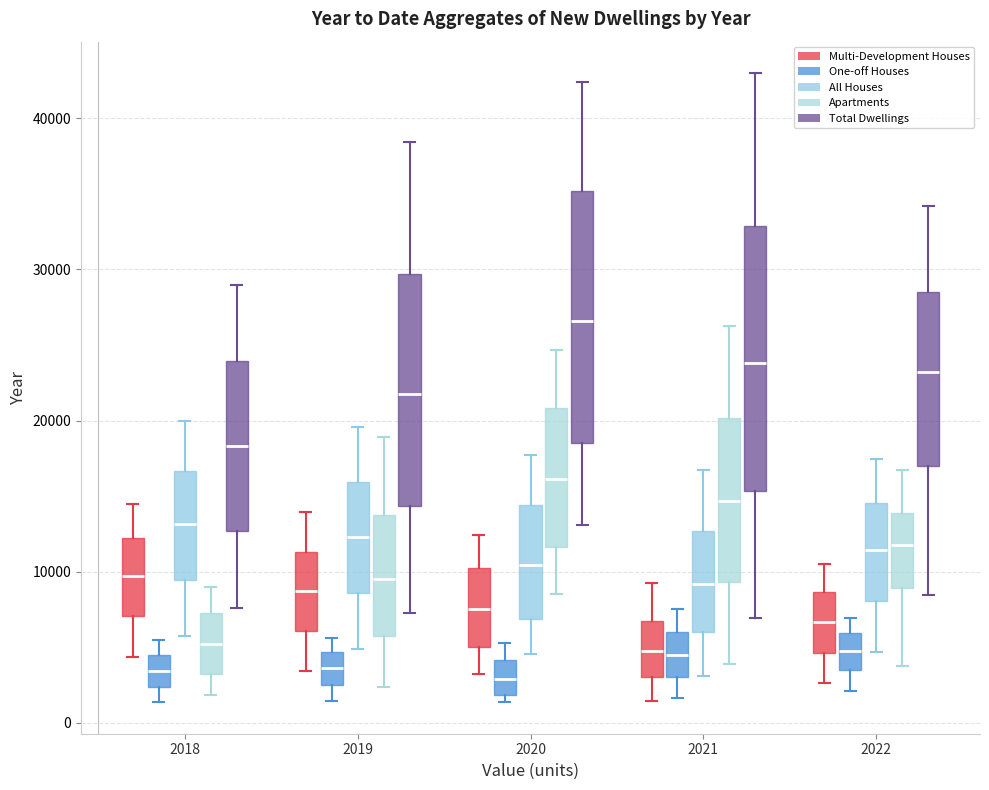

Reading left to right, transcribe this box plot: for each box, give where its median line is, the range the box spans, and where its two whiskers end, as read against the y-axis. The values are not printed on the chart, so give them approximately, as read against the axis.

2018 (Multi-Development Houses): median 10000, box 7000 to 12000, whiskers 4000 to 14000
2018 (One-off Houses): median 3000, box 2000 to 4000, whiskers 1000 to 5000
2018 (All Houses): median 13000, box 9000 to 17000, whiskers 6000 to 20000
2018 (Apartments): median 5000, box 3000 to 7000, whiskers 2000 to 9000
2018 (Total Dwellings): median 18000, box 13000 to 24000, whiskers 8000 to 29000
2019 (Multi-Development Houses): median 9000, box 6000 to 11000, whiskers 3000 to 14000
2019 (One-off Houses): median 4000, box 2000 to 5000, whiskers 1000 to 6000
2019 (All Houses): median 12000, box 9000 to 16000, whiskers 5000 to 20000
2019 (Apartments): median 9000, box 6000 to 14000, whiskers 2000 to 19000
2019 (Total Dwellings): median 22000, box 14000 to 30000, whiskers 7000 to 38000
2020 (Multi-Development Houses): median 8000, box 5000 to 10000, whiskers 3000 to 12000
2020 (One-off Houses): median 3000, box 2000 to 4000, whiskers 1000 to 5000
2020 (All Houses): median 10000, box 7000 to 14000, whiskers 5000 to 18000
2020 (Apartments): median 16000, box 12000 to 21000, whiskers 9000 to 25000
2020 (Total Dwellings): median 27000, box 19000 to 35000, whiskers 13000 to 42000
2021 (Multi-Development Houses): median 5000, box 3000 to 7000, whiskers 1000 to 9000
2021 (One-off Houses): median 4000, box 3000 to 6000, whiskers 2000 to 7000
2021 (All Houses): median 9000, box 6000 to 13000, whiskers 3000 to 17000
2021 (Apartments): median 15000, box 9000 to 20000, whiskers 4000 to 26000
2021 (Total Dwellings): median 24000, box 15000 to 33000, whiskers 7000 to 43000
2022 (Multi-Development Houses): median 7000, box 5000 to 9000, whiskers 3000 to 11000
2022 (One-off Houses): median 5000, box 3000 to 6000, whiskers 2000 to 7000
2022 (All Houses): median 11000, box 8000 to 15000, whiskers 5000 to 17000
2022 (Apartments): median 12000, box 9000 to 14000, whiskers 4000 to 17000
2022 (Total Dwellings): median 23000, box 17000 to 28000, whiskers 8000 to 34000